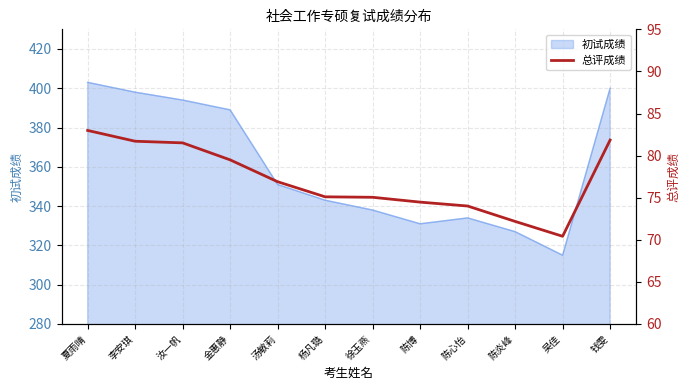

Which category has the highest value in the 初试成绩 series?

夏雨晴